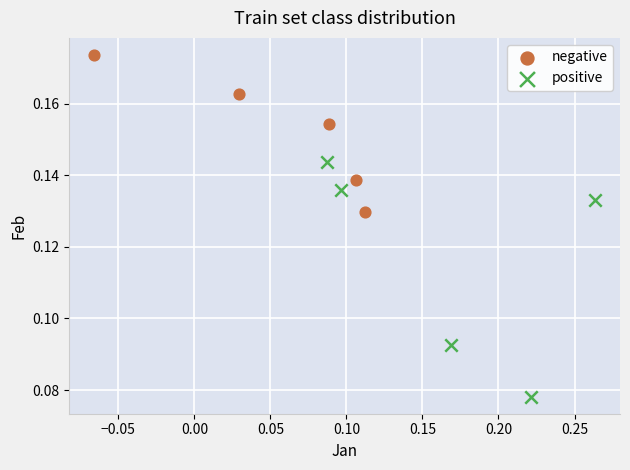

Which series reaches the maximum Y coordinate?

negative